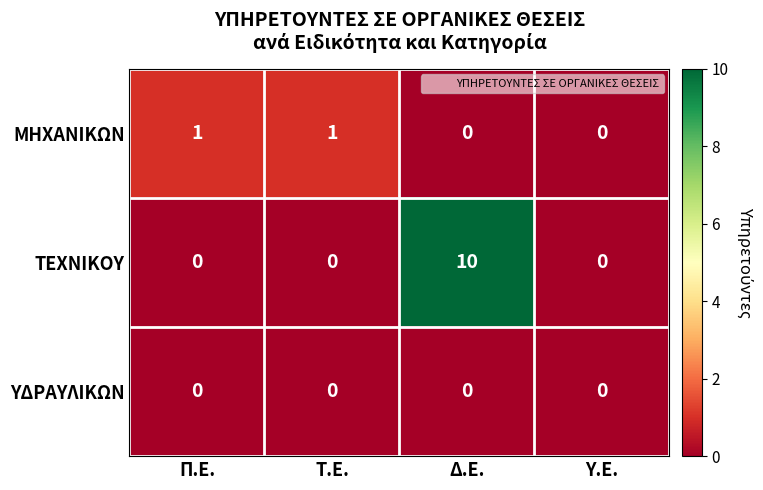

Rank the series by their maximum value, from lowest to highest.

ΥΔΡΑΥΛΙΚΩΝ, ΜΗΧΑΝΙΚΩΝ, ΤΕΧΝΙΚΟΥ